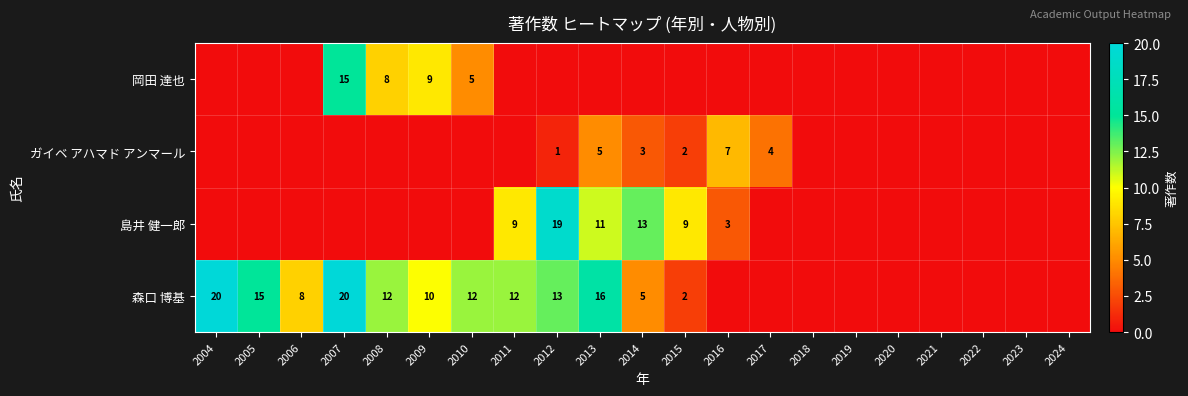

The value of 岡田 達也 at 2009 is 9. True or false?

True